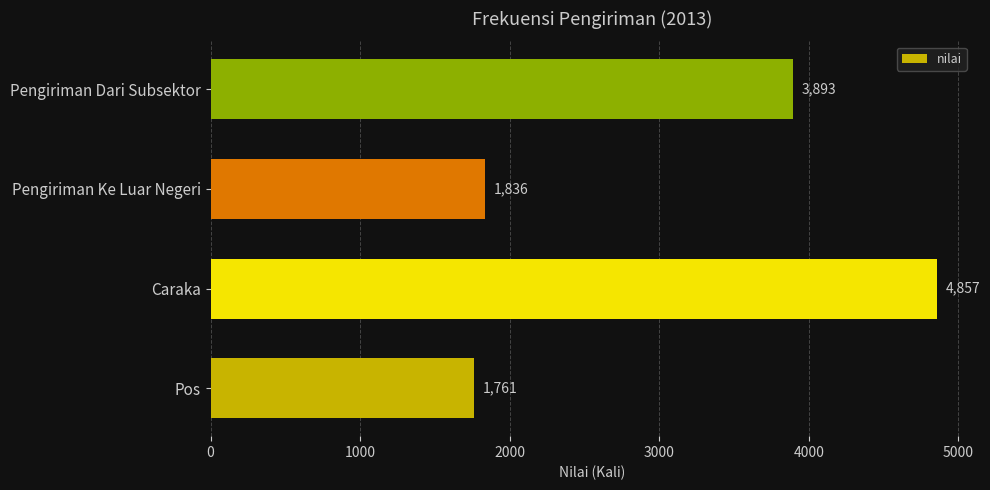

Reading bottom to top, transcribe all the data shown in this chart.

1761	4857	1836	3893